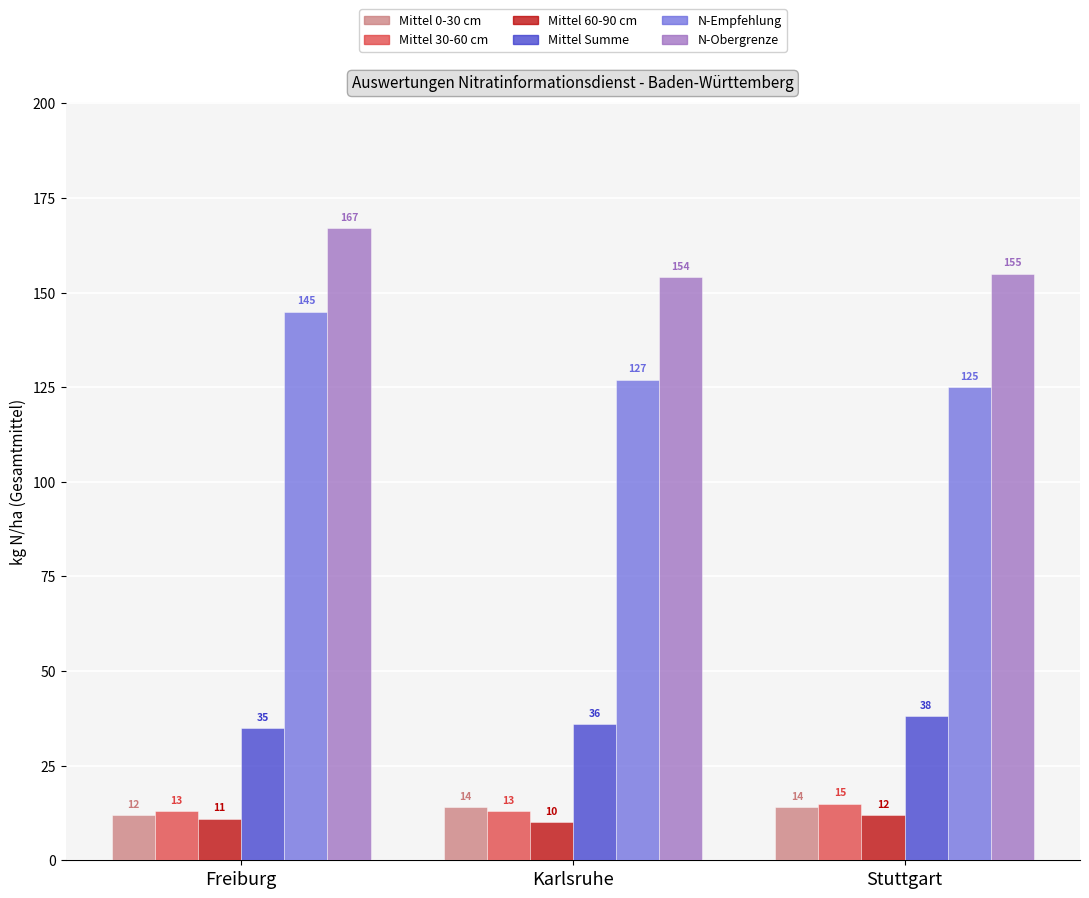

Which series has the largest range (max minus min)?

N-Empfehlung